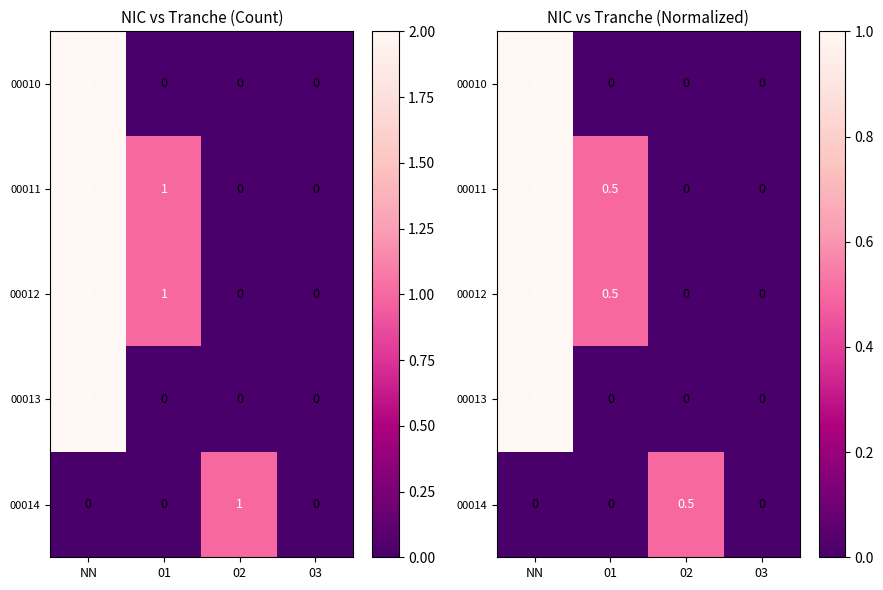

How many data points in 00011 are above 0?

2